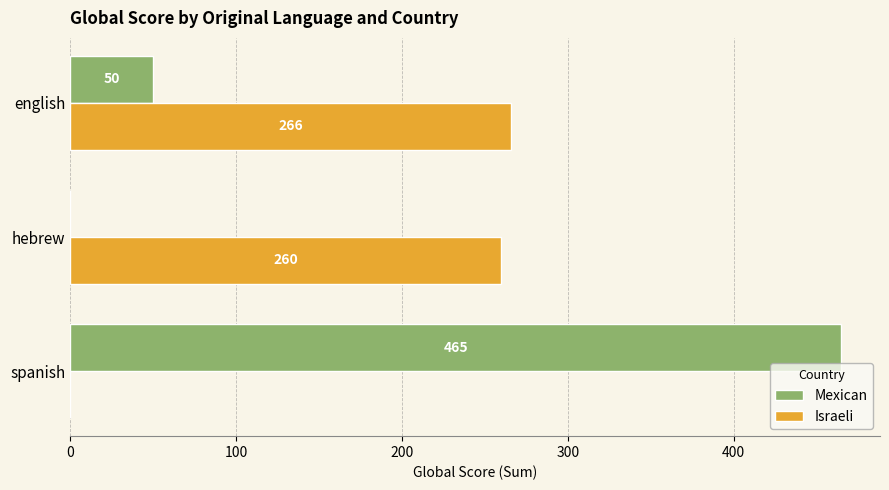

What are all the series names shown in the legend?

Mexican, Israeli